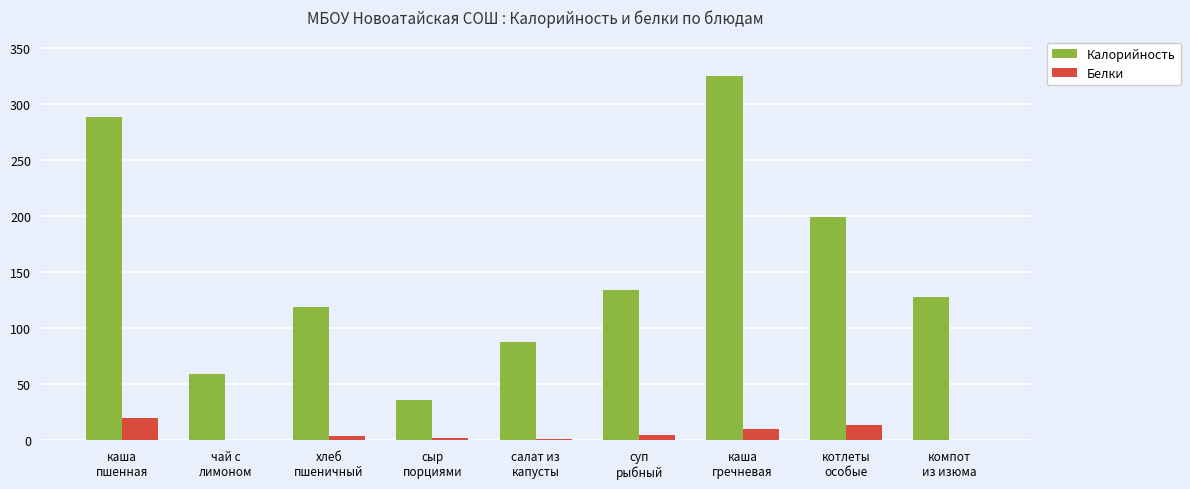

What is the maximum value shown in the chart?

325.0